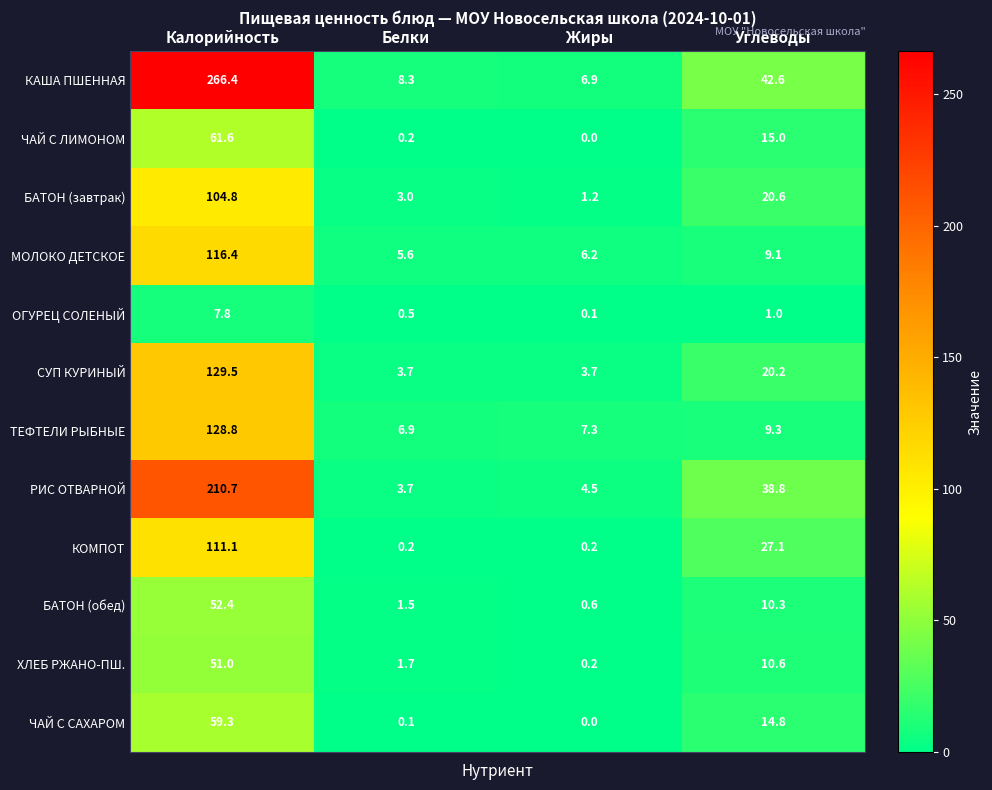

What is the lowest value of the ТЕФТЕЛИ РЫБНЫЕ series?

6.9